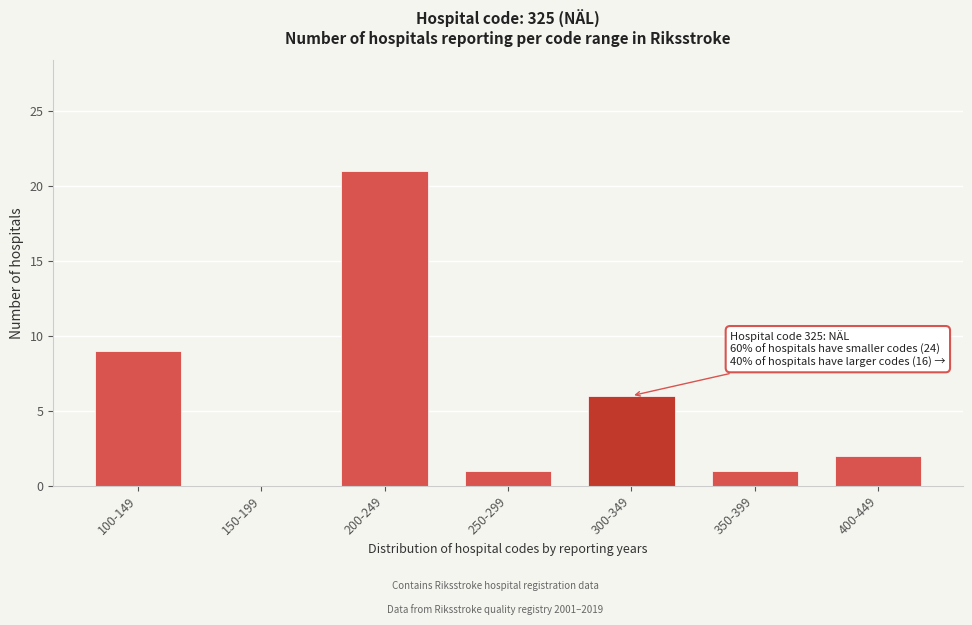

Reading left to right, list all the values displayed in this chart.

100-149=9	150-199=0	200-249=21	250-299=1	300-349=6	350-399=1	400-449=2